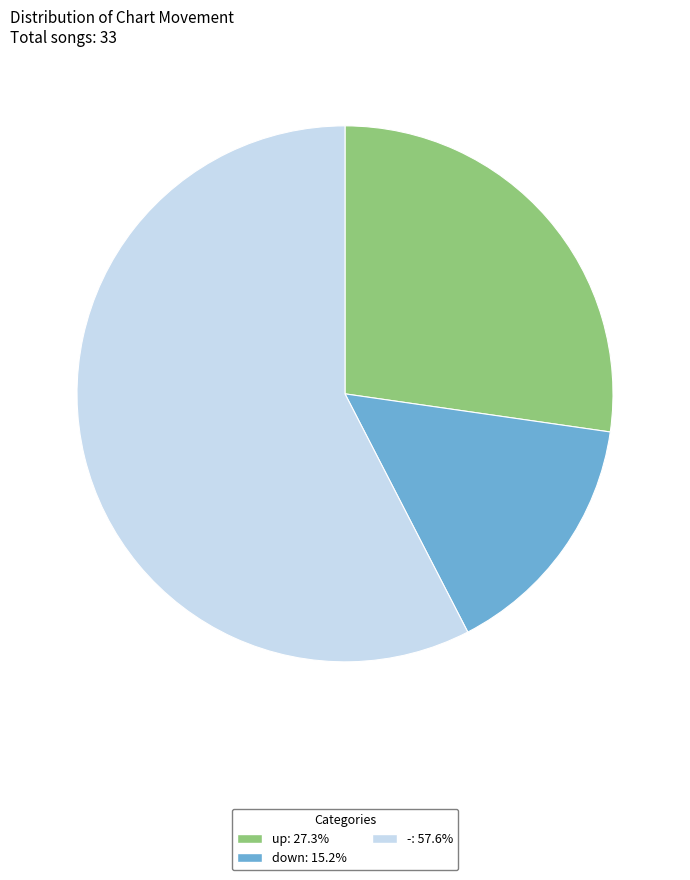

Is it true that up is 27% of the pie?

True